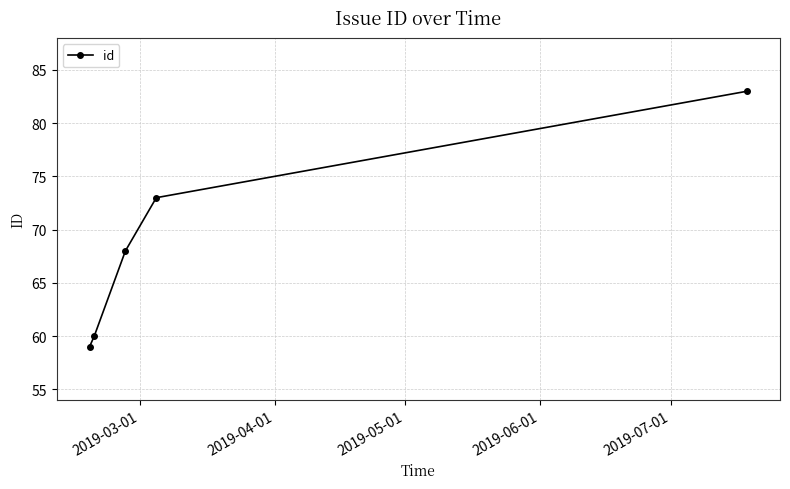

What is the difference between the maximum and minimum values?

24